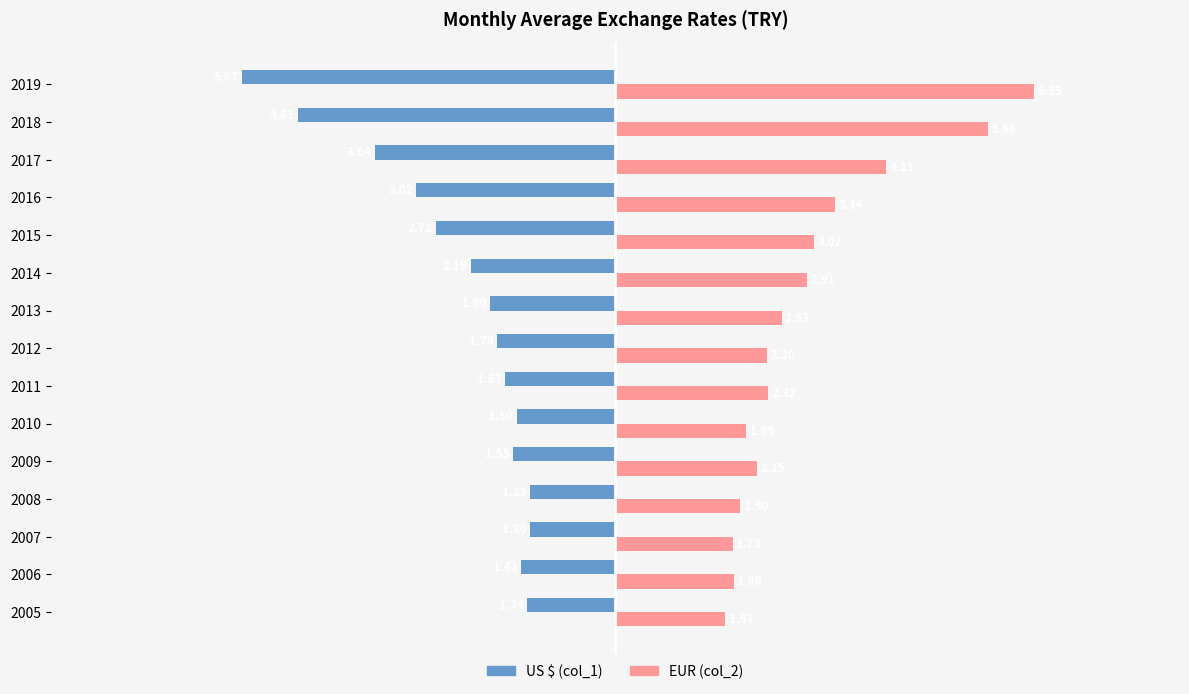

What are all the series names shown in the legend?

US $ (col_1), EUR (col_2)